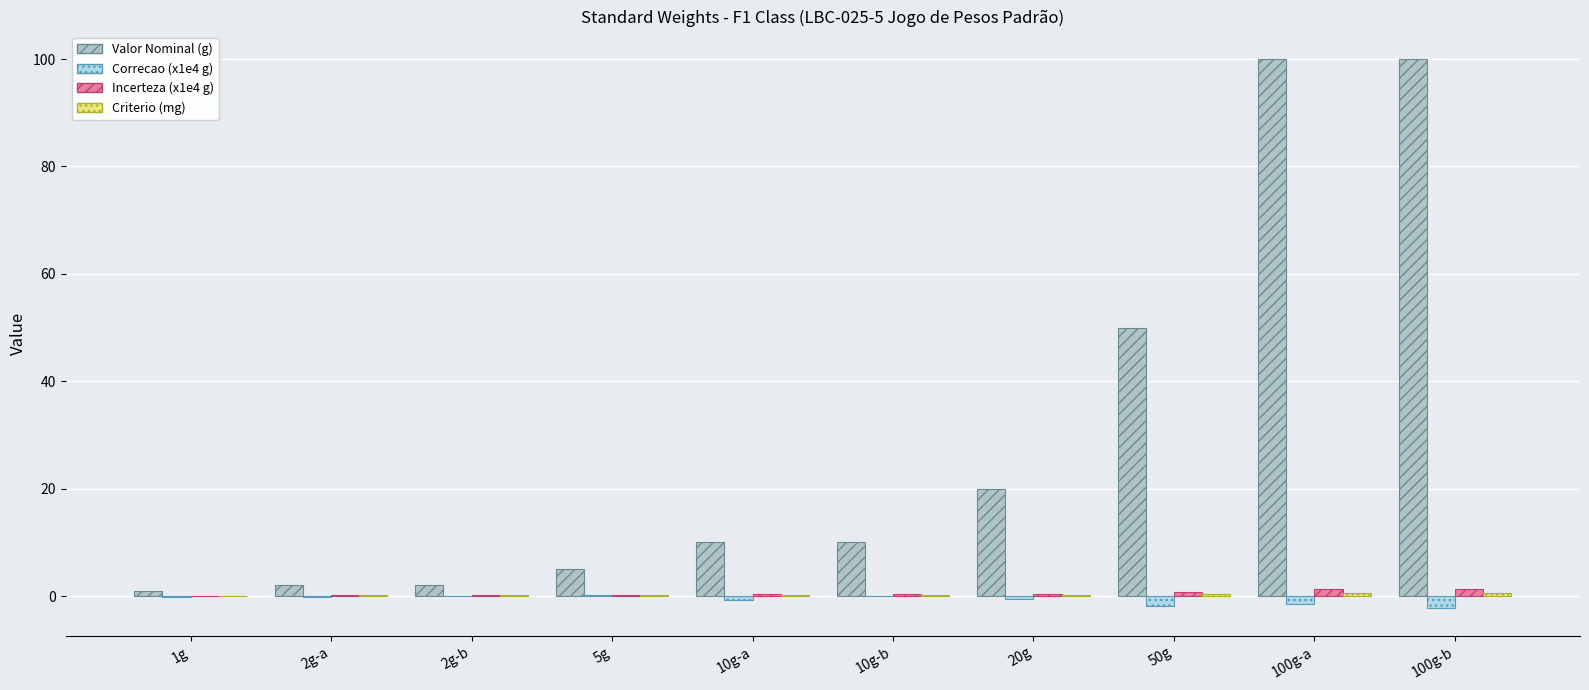

Reading right to left, extract all data points from this chart.

Valor Nominal (g): 100g-b=100.0	100g-a=100.0	50g=50.0	20g=20.0	10g-b=10.0	10g-a=10.0	5g=5.0	2g-b=2.0	2g-a=2.0	1g=1.0
Correcao (x1e4 g): 100g-b=-2.3	100g-a=-1.5	50g=-1.8	20g=-0.5	10g-b=0.0	10g-a=-0.7	5g=0.2	2g-b=0.0	2g-a=-0.2	1g=-0.1
Incerteza (x1e4 g): 100g-b=1.3	100g-a=1.3	50g=0.7	20g=0.4	10g-b=0.3	10g-a=0.3	5g=0.2	2g-b=0.2	2g-a=0.2	1g=0.1
Criterio (mg): 100g-b=0.5	100g-a=0.5	50g=0.3	20g=0.2	10g-b=0.2	10g-a=0.2	5g=0.1	2g-b=0.1	2g-a=0.1	1g=0.1